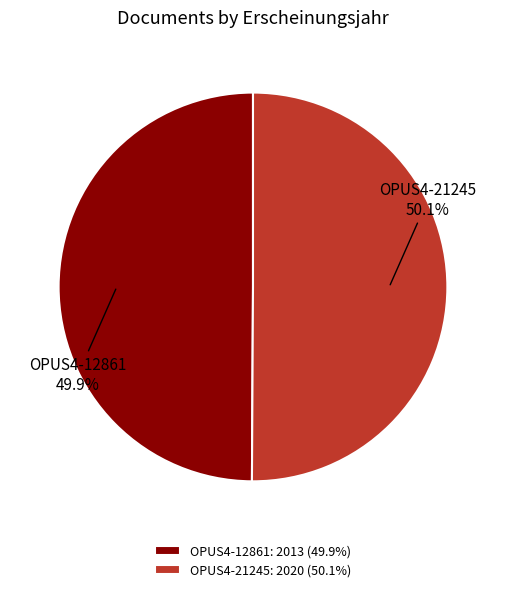

Is there any slice that represents more than half of the pie?

Yes